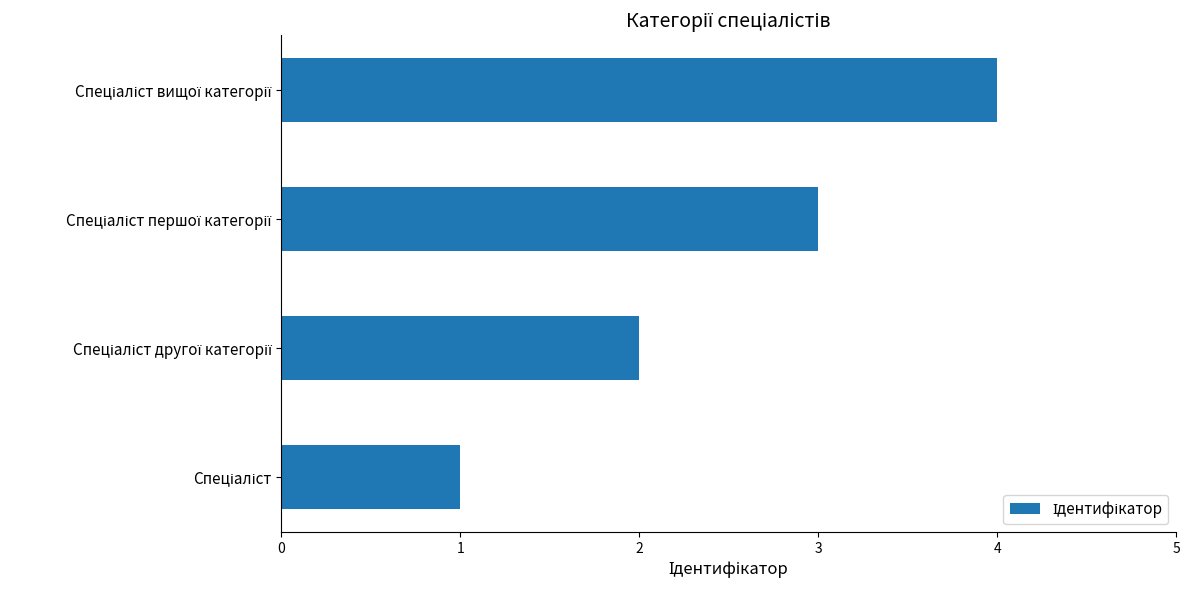

What is the greatest value displayed?

4